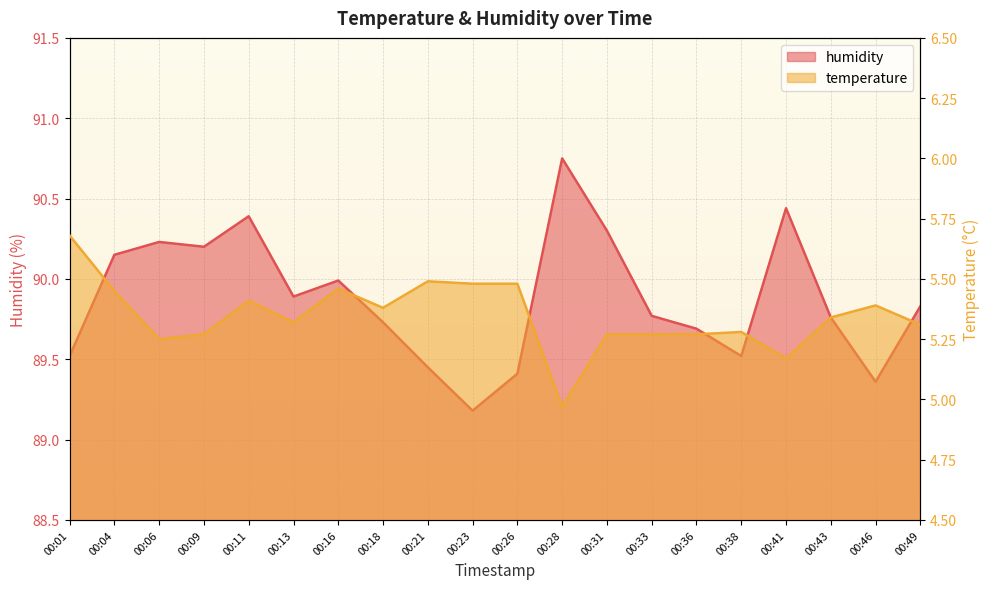

Which series changed the most between 00:11 and 00:18?

humidity